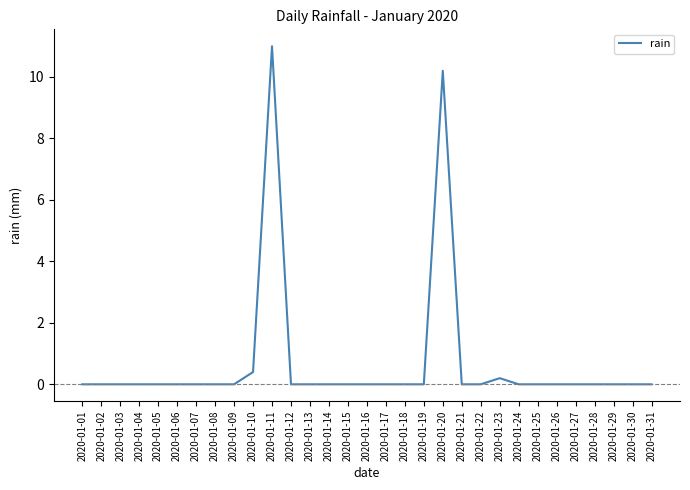

The value at 2020-01-21 is 4.6. True or false?

False